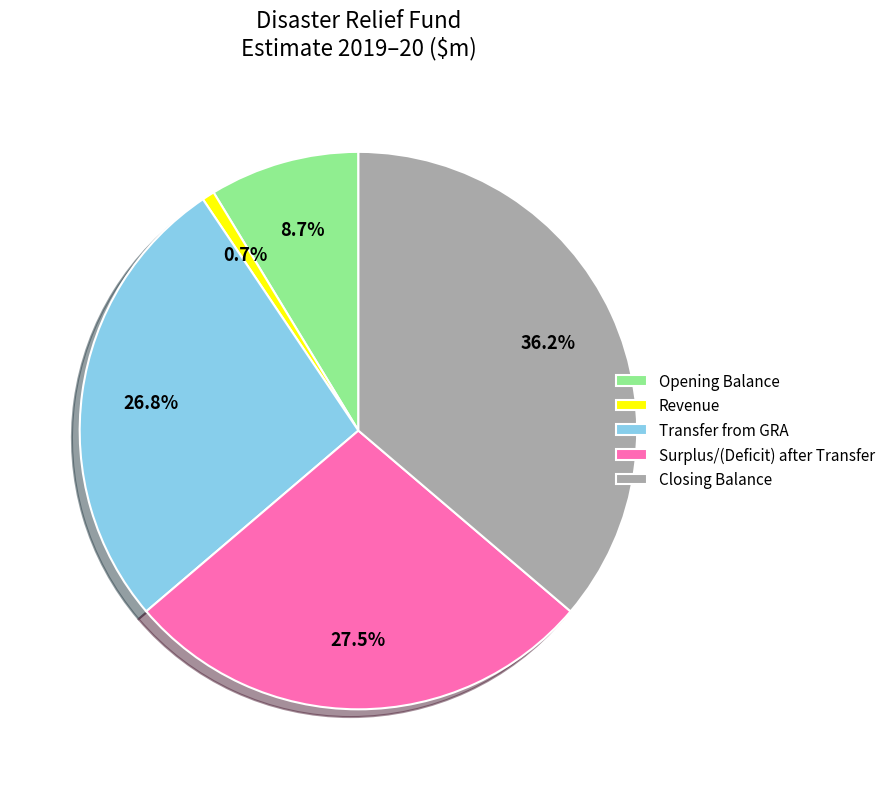

How many slices are in this pie chart?

5